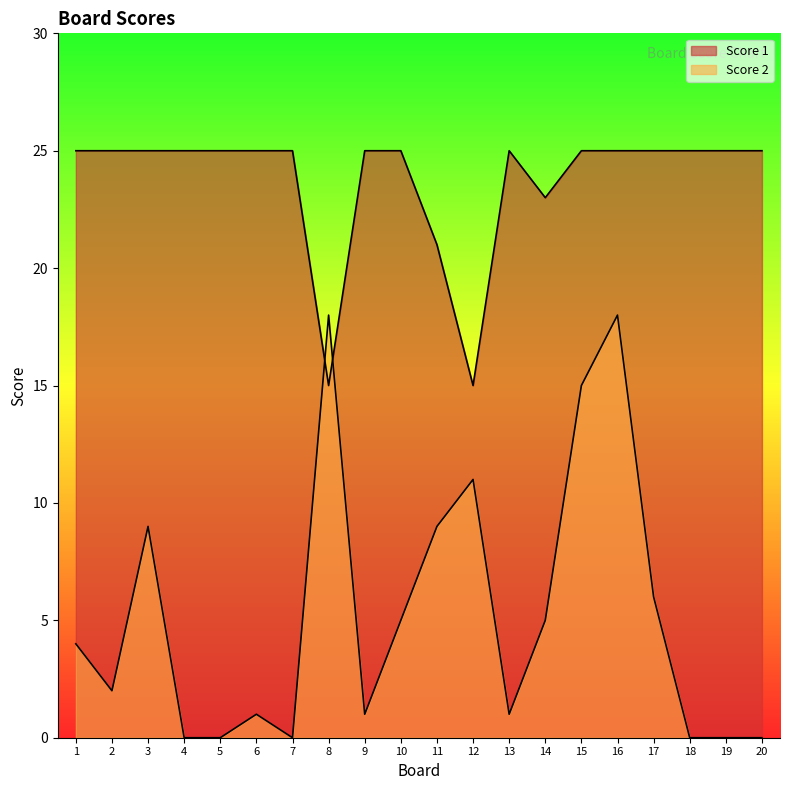

In Score 1, how many points are higher than both neighbors (excluding endpoints)?

1